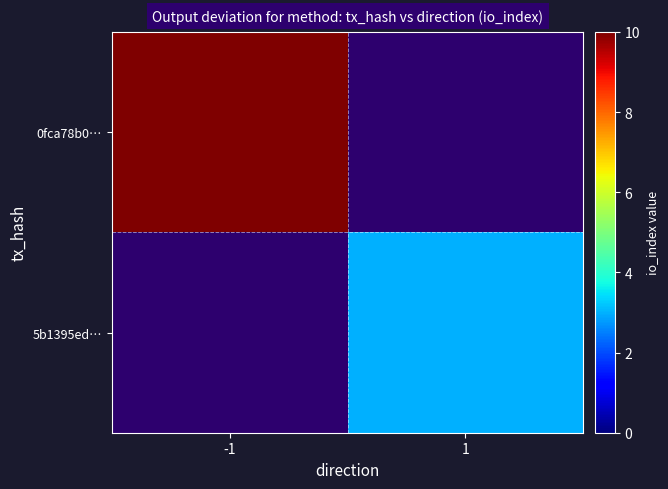

Reading right to left, what are all the values shown in this chart?

0fca78b0…: 1=0	-1=10
5b1395ed…: 1=3	-1=0